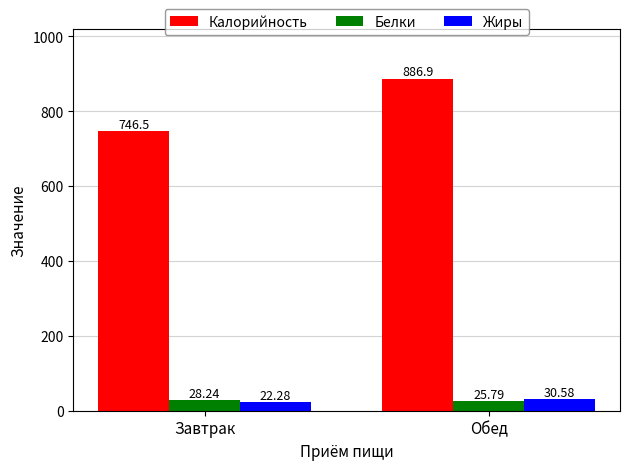

What is the label of the 1st bar from the right?

Обед